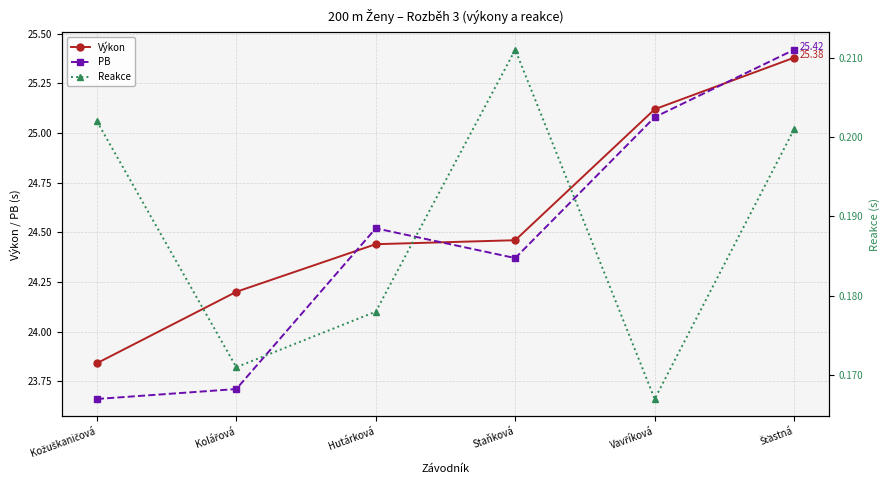

Reading left to right, what are all the values shown in this chart?

Výkon: 23.8	24.2	24.4	24.5	25.1	25.4
PB: 23.7	23.7	24.5	24.4	25.1	25.4
Reakce: 0.2	0.2	0.2	0.2	0.2	0.2